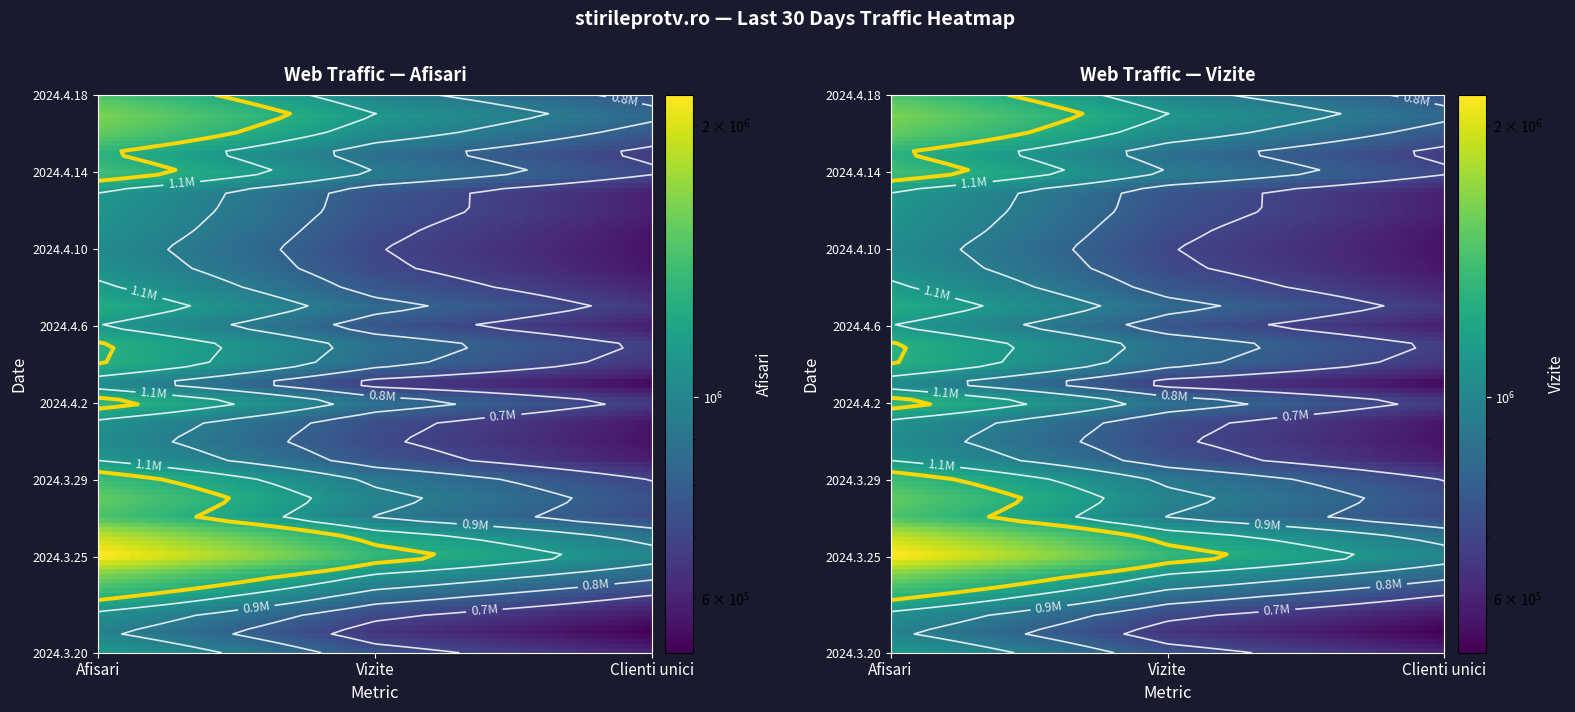

At 21, list the series in order from smallest to largest.

Clienti unici, Vizite, Afisari